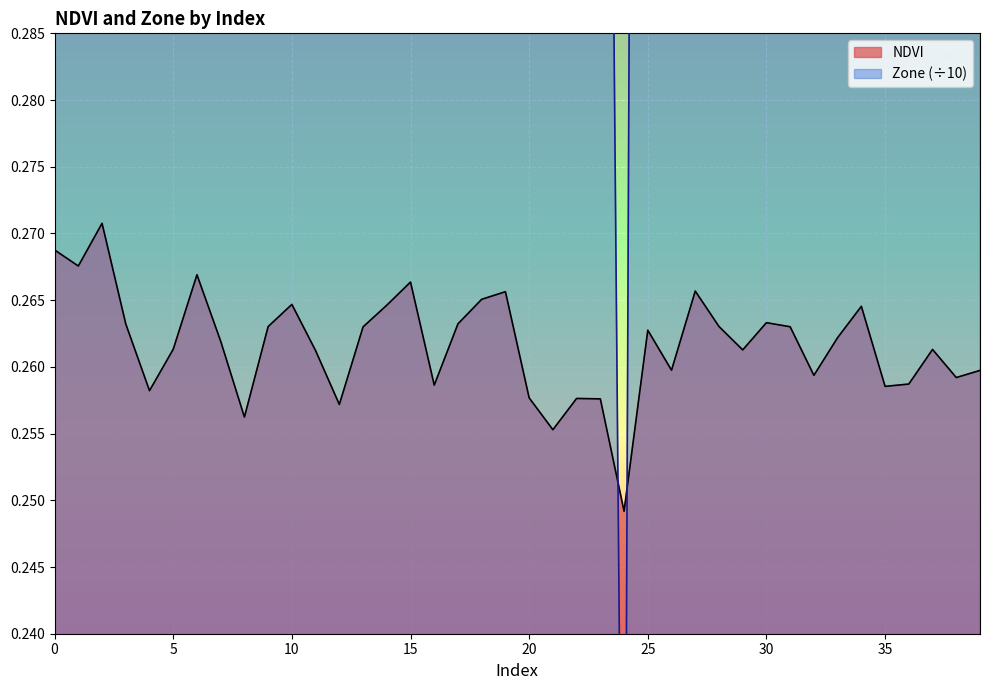

The value of NDVI at 18 is 0.3. True or false?

True